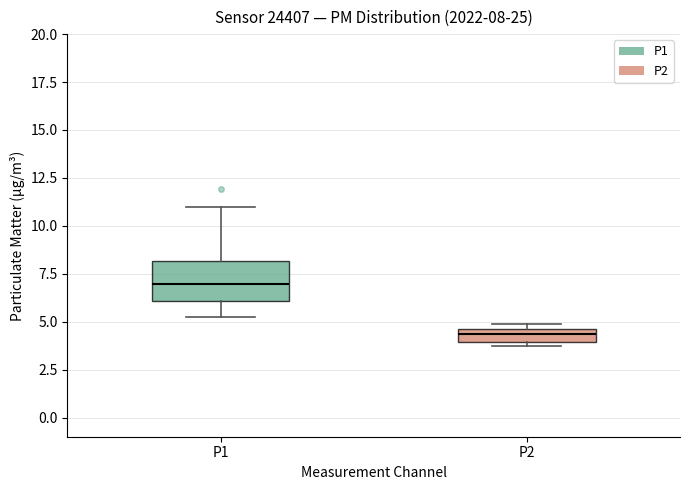

Which box is the tallest, from its lower edge to its upper edge?

P1